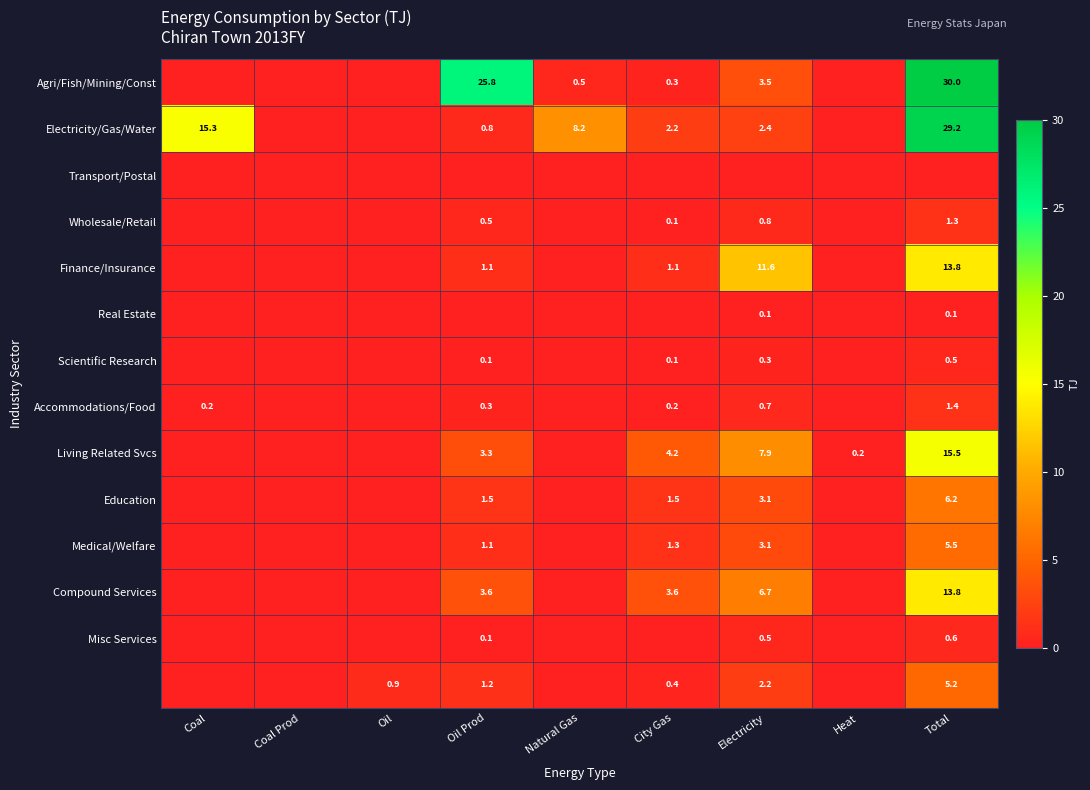

Is it true that Education equals 1.0 at Electricity?

False